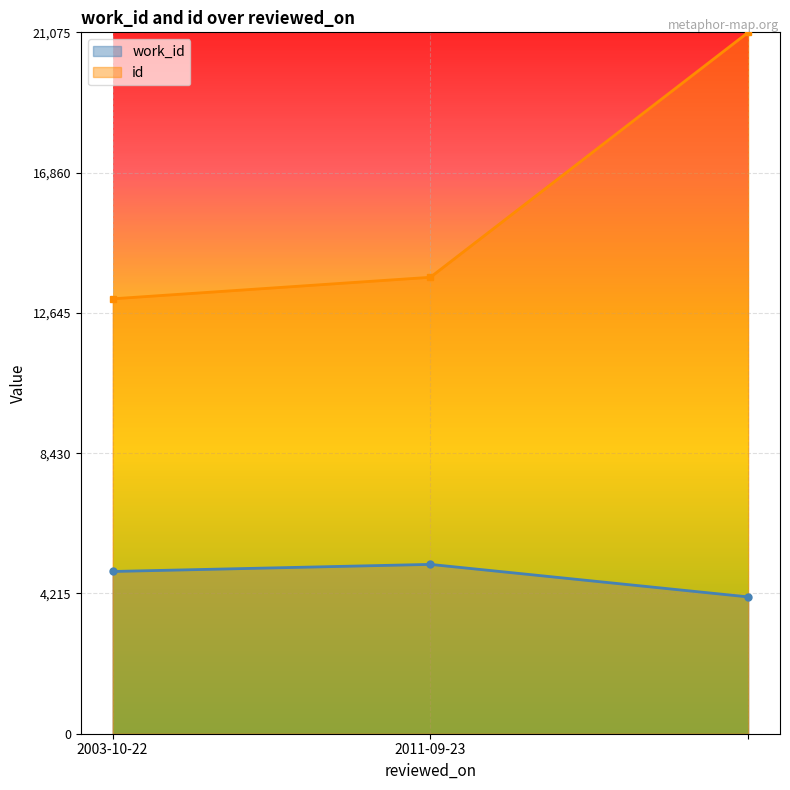

What are all the series names shown in the legend?

work_id, id